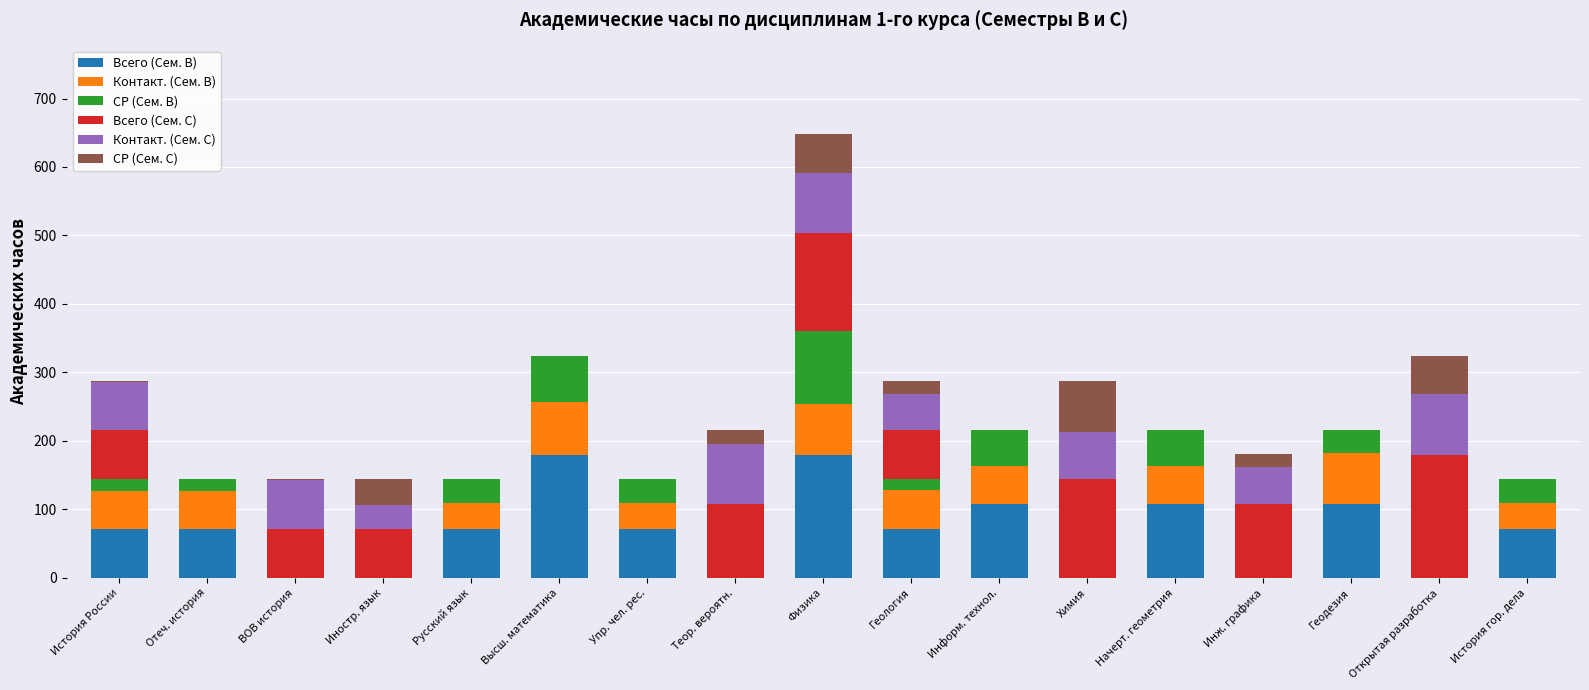

What are all the series names shown in the legend?

Всего (Сем. B), Контакт. (Сем. B), СР (Сем. B), Всего (Сем. C), Контакт. (Сем. C), СР (Сем. C)